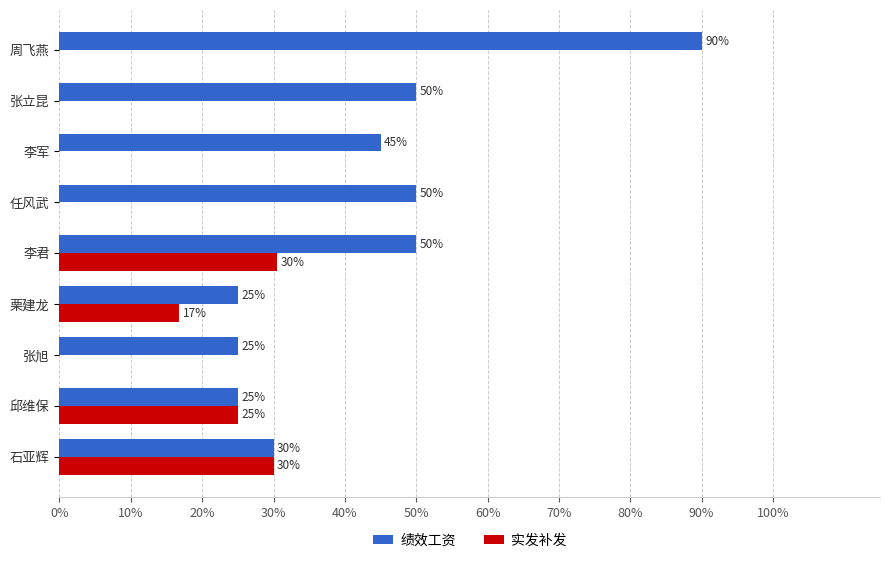

What are all the series names shown in the legend?

绩效工资, 实发补发